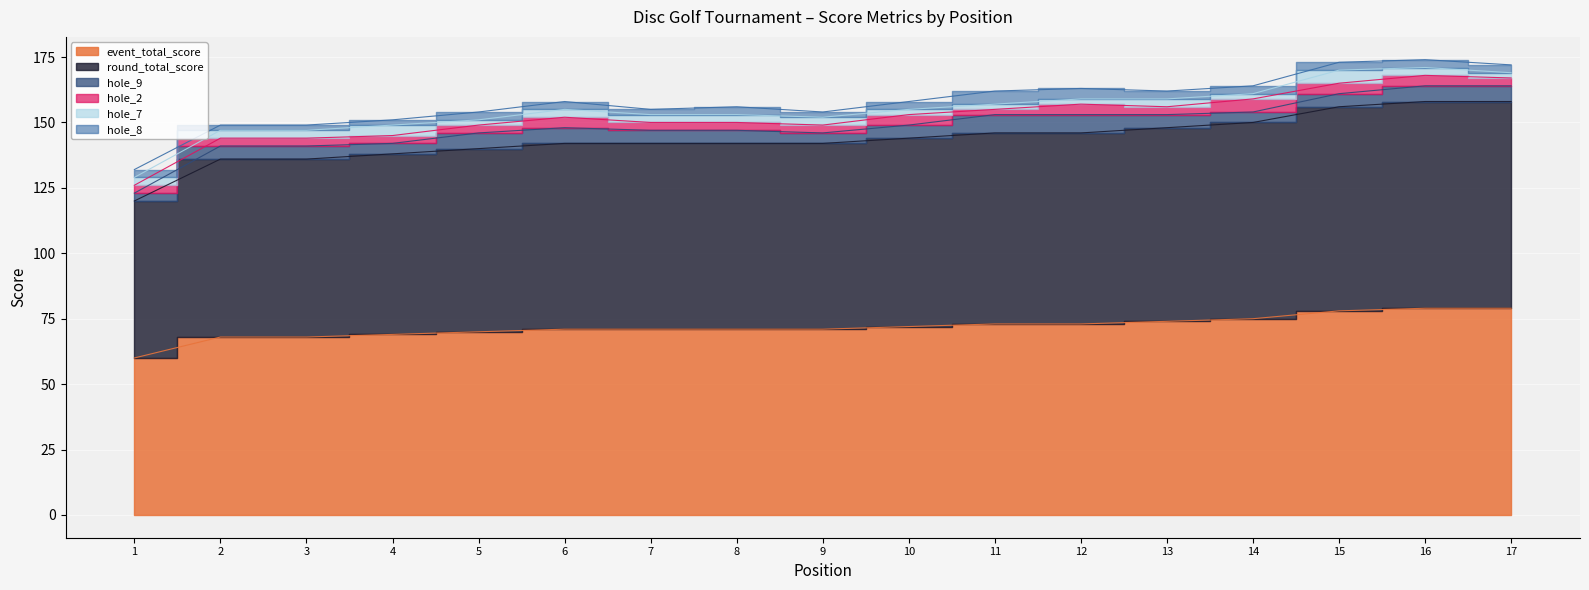

Reading right to left, what are all the values shown in this chart?

event_total_score: 17=79	16=79	15=78	14=75	13=74	12=73	11=73	10=72	9=71	8=71	7=71	6=71	5=70	4=69	3=68	2=68	1=60
round_total_score: 17=79	16=79	15=78	14=75	13=74	12=73	11=73	10=72	9=71	8=71	7=71	6=71	5=70	4=69	3=68	2=68	1=60
hole_9: 17=6	16=6	15=5	14=4	13=5	12=7	11=7	10=5	9=4	8=5	7=5	6=6	5=6	4=4	3=5	2=5	1=3
hole_2: 17=3	16=4	15=4	14=5	13=3	12=4	11=2	10=4	9=3	8=3	7=3	6=4	5=3	4=3	3=3	2=3	1=3
hole_7: 17=2	16=3	15=5	14=2	13=3	12=2	11=2	10=2	9=3	8=3	7=3	6=3	5=2	4=4	3=3	2=3	1=3
hole_8: 17=3	16=3	15=3	14=3	13=3	12=4	11=5	10=3	9=2	8=3	7=2	6=3	5=3	4=2	3=2	2=2	1=3